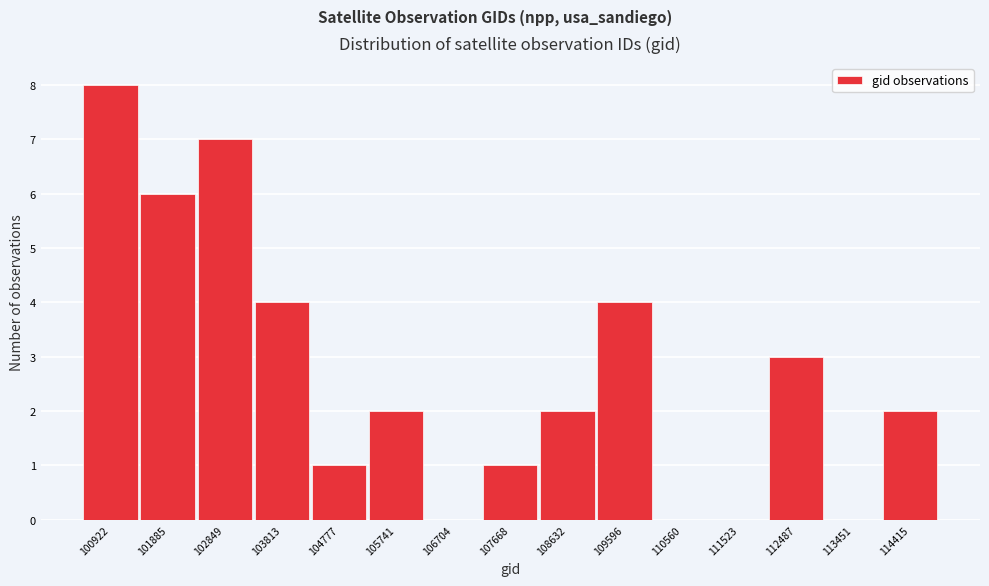

Reading right to left, what are all the values shown in this chart?

114415=2	113451=0	112487=3	111523=0	110560=0	109596=4	108632=2	107668=1	106704=0	105741=2	104777=1	103813=4	102849=7	101885=6	100922=8